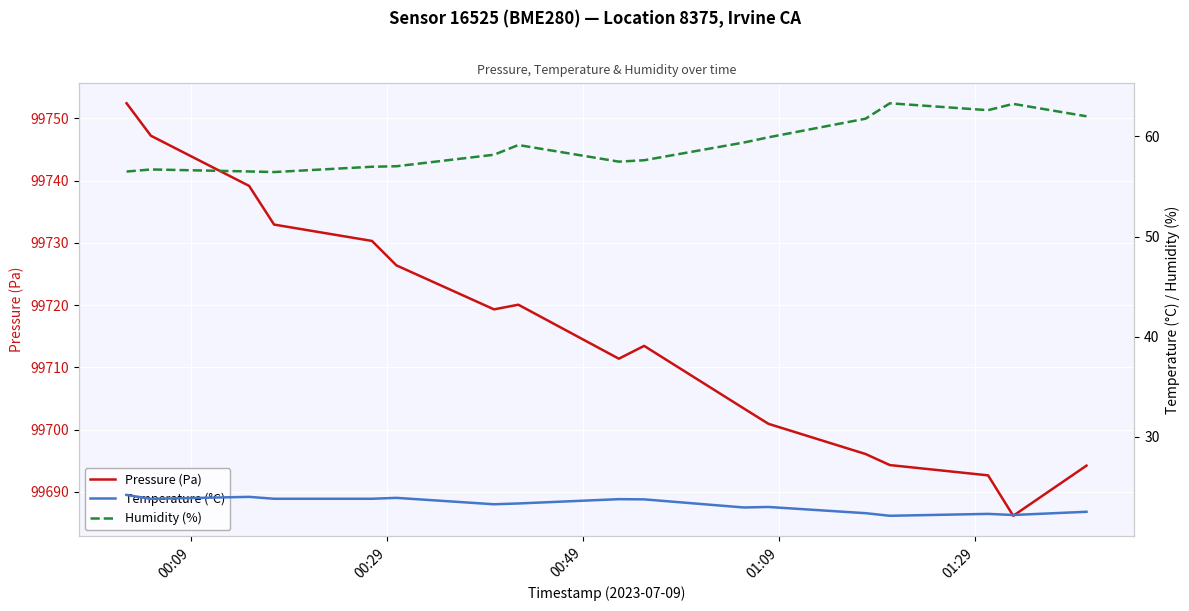

What is the highest value of the Pressure (Pa) series?

99752.4